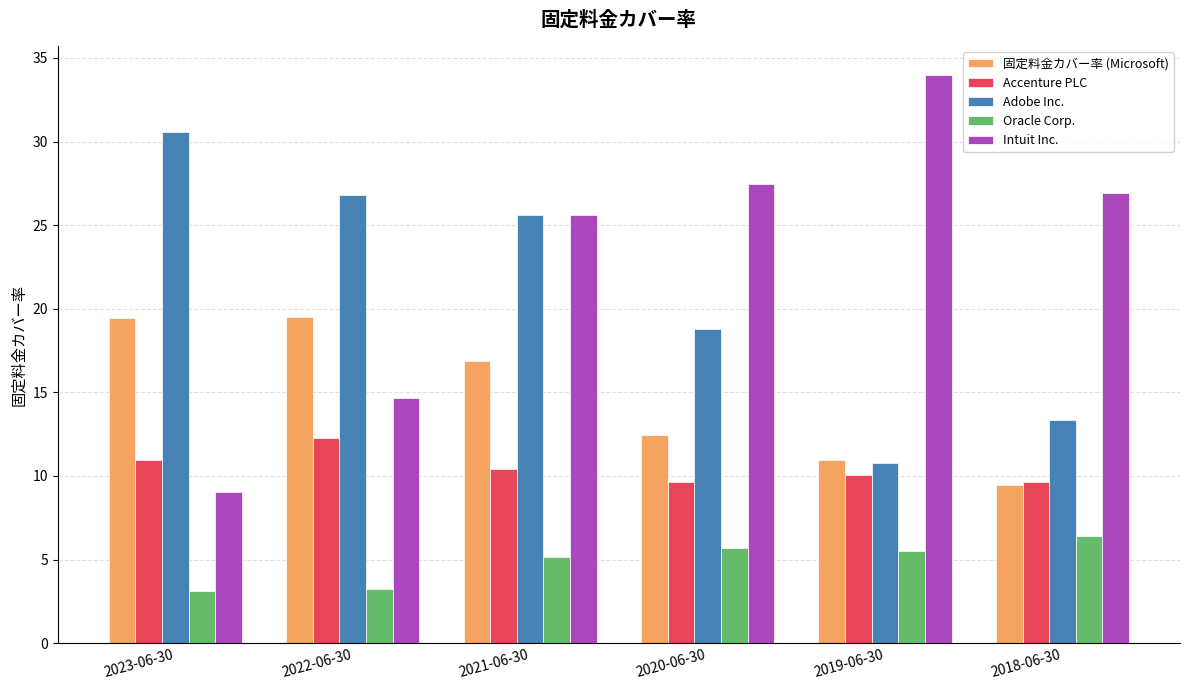

What is the sum of the Accenture PLC values at 2019-06-30 and 2021-06-30?

20.5